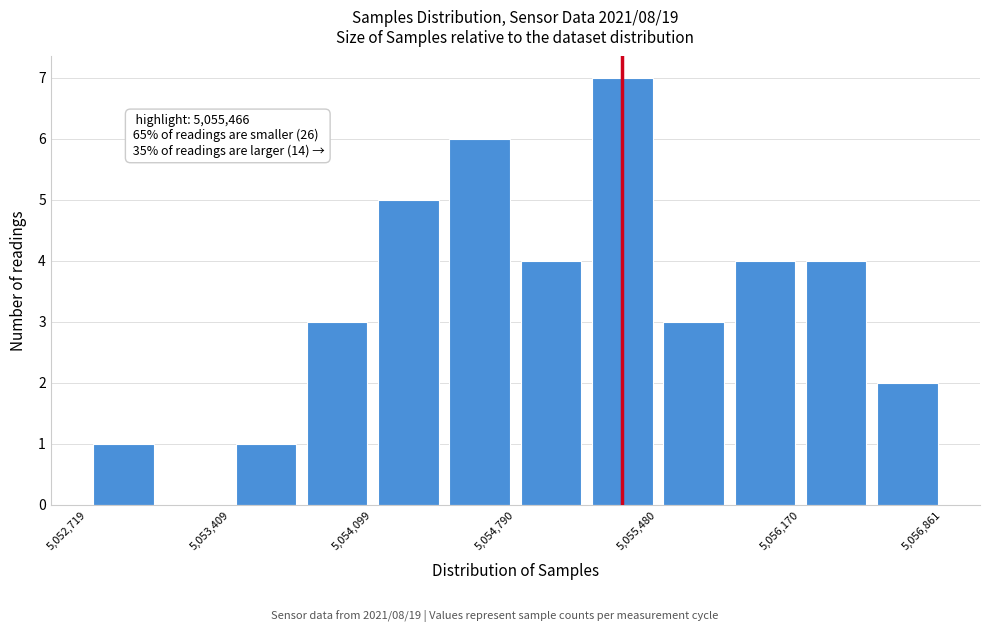

Around what value on the x-axis is the tallest bar? Give the approximate position of its centre, as read against the axis.

5055300